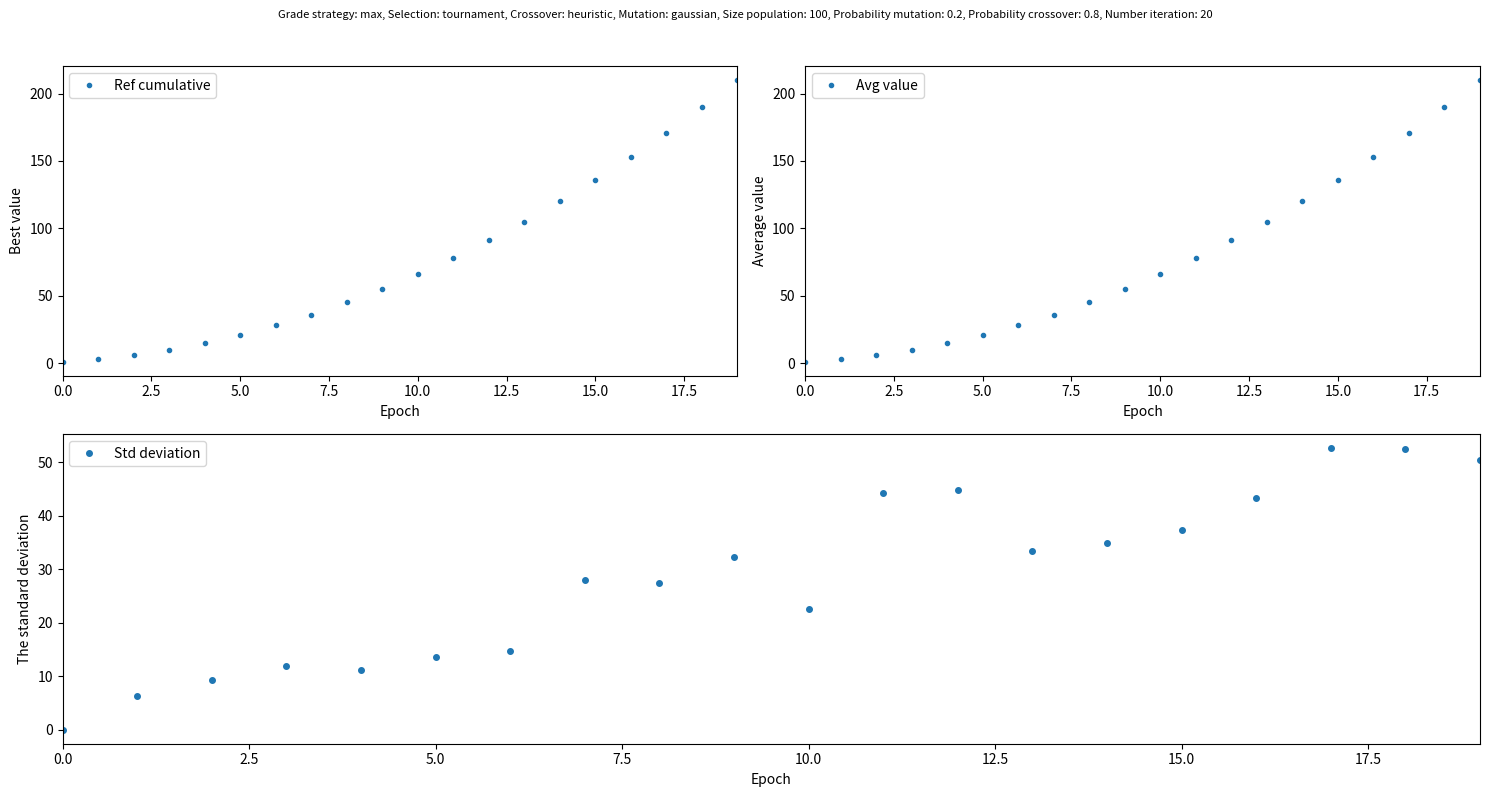

How many interior local peaks does the Std deviation series have?

5